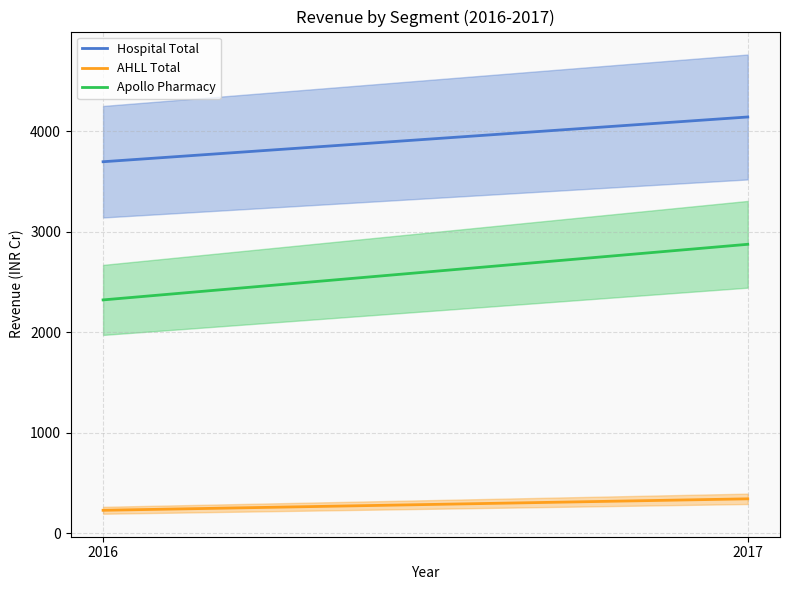

The value of AHLL Total at 2017 is 344. True or false?

True